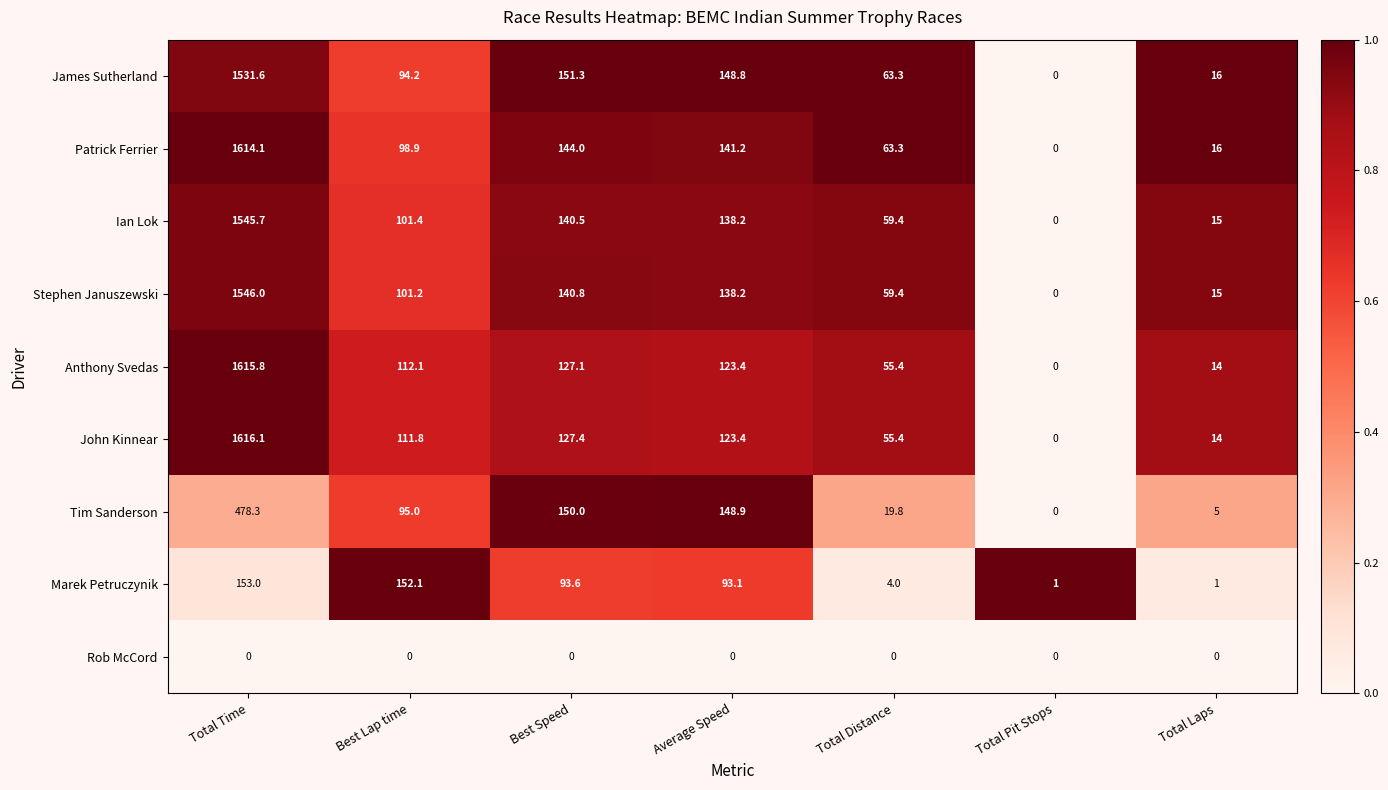

Rank the series by their maximum value, from lowest to highest.

Rob McCord, Marek Petruczynik, Tim Sanderson, James Sutherland, Ian Lok, Stephen Januszewski, Patrick Ferrier, Anthony Svedas, John Kinnear